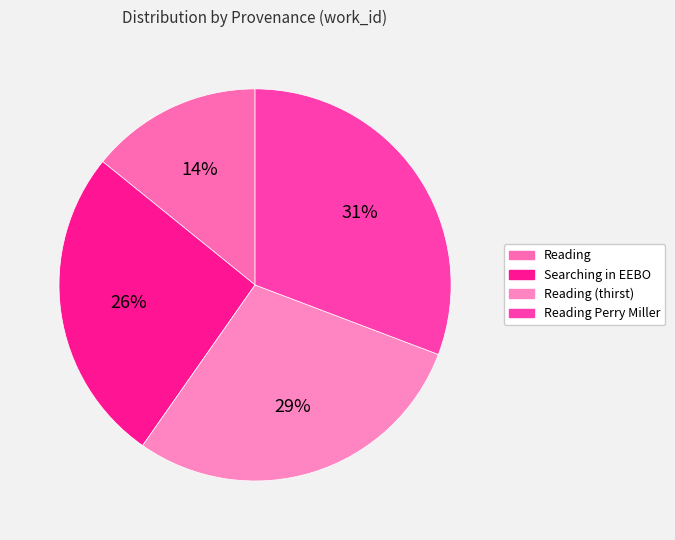

What percentage is the Searching in EEBO slice, to the nearest percent?

26%